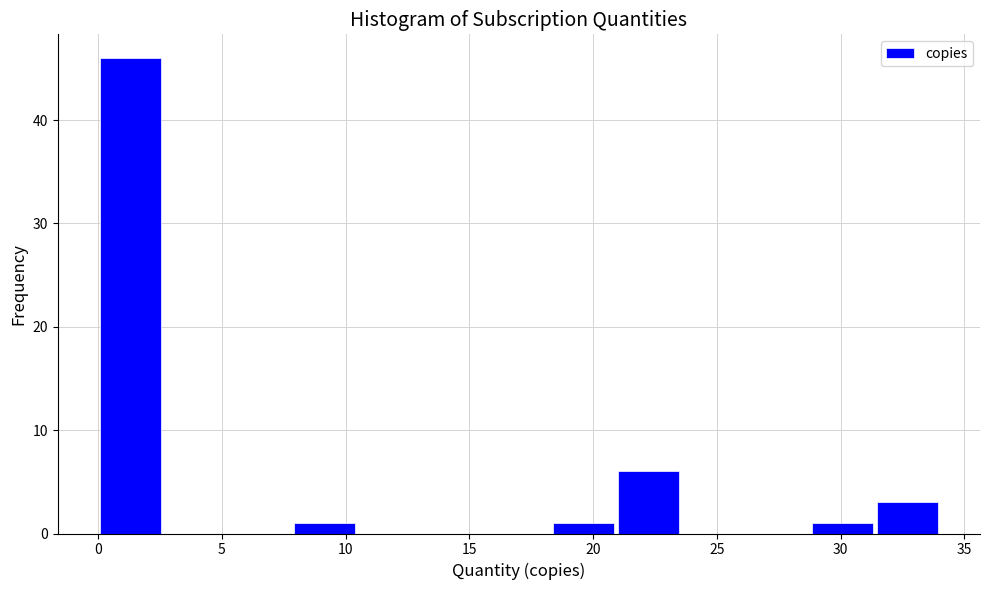

Which range on the x-axis has the tallest bar?

0.0 to 2.5